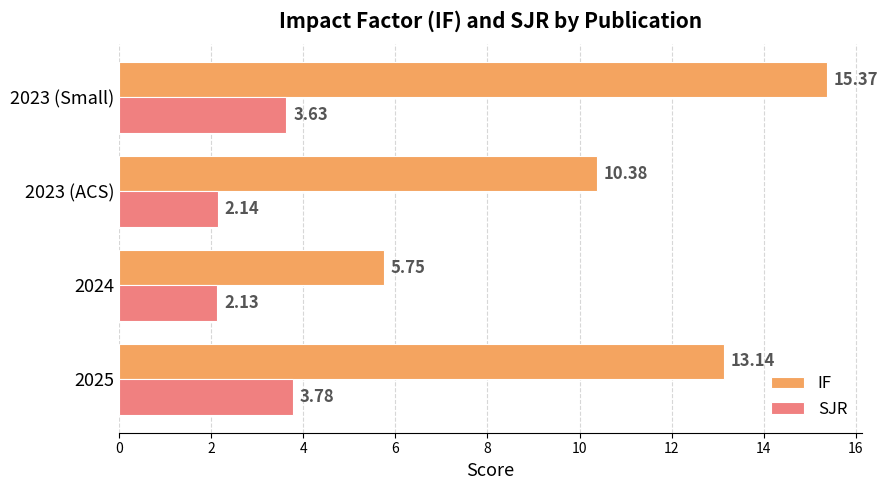

Rank the series by their average value, from highest to lowest.

IF, SJR